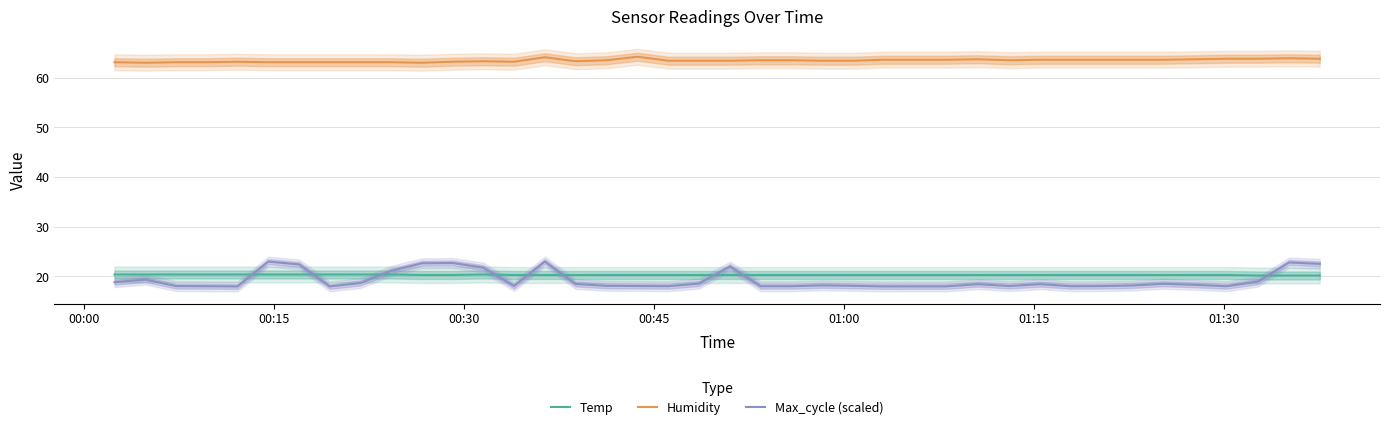

True or false: Humidity and Max_cycle (scaled) intersect in this chart.

False